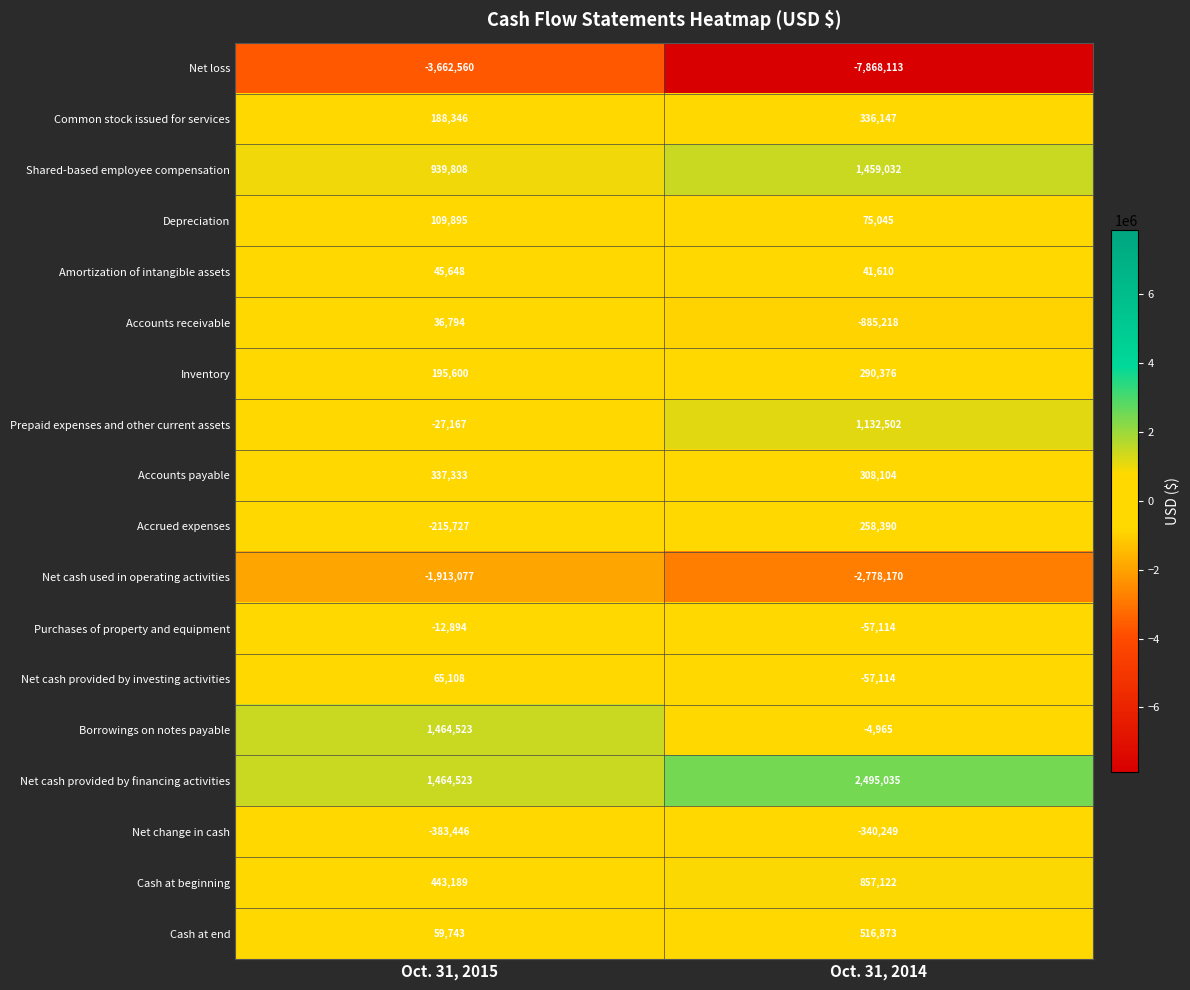

What is the total value across all series at Oct. 31, 2014?

-4220707